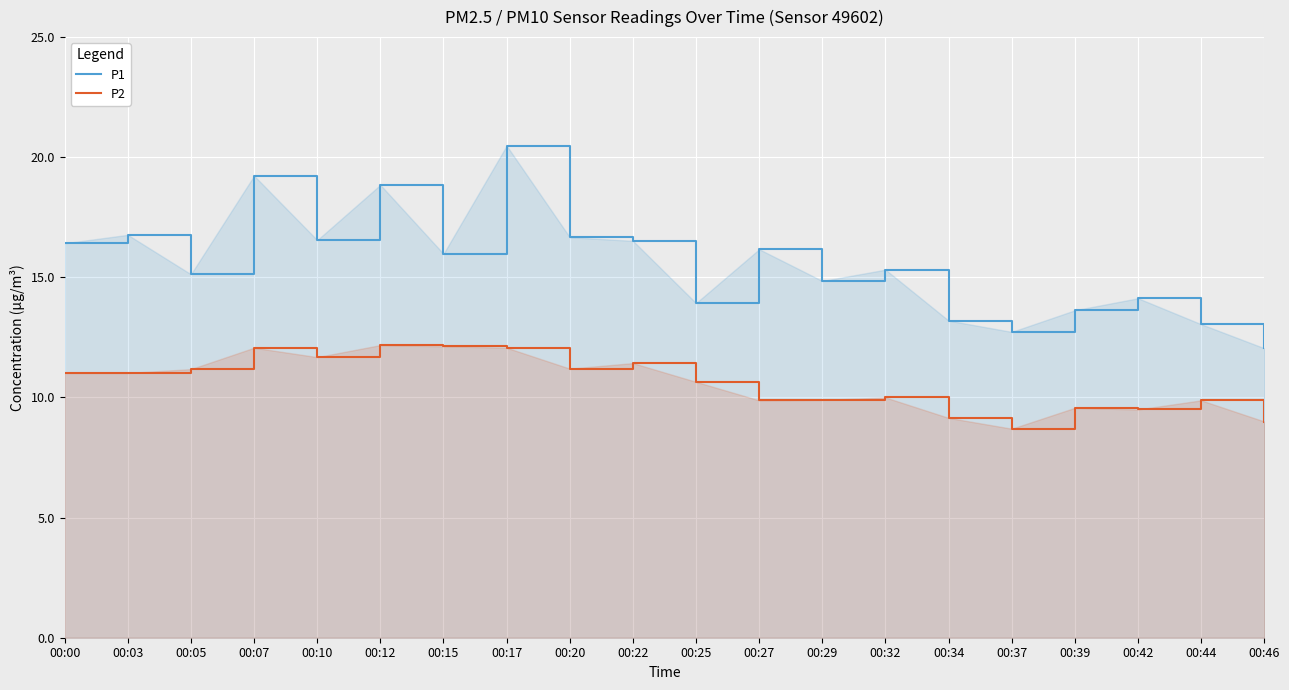

The value of P1 at 00:29 is 9.5. True or false?

False